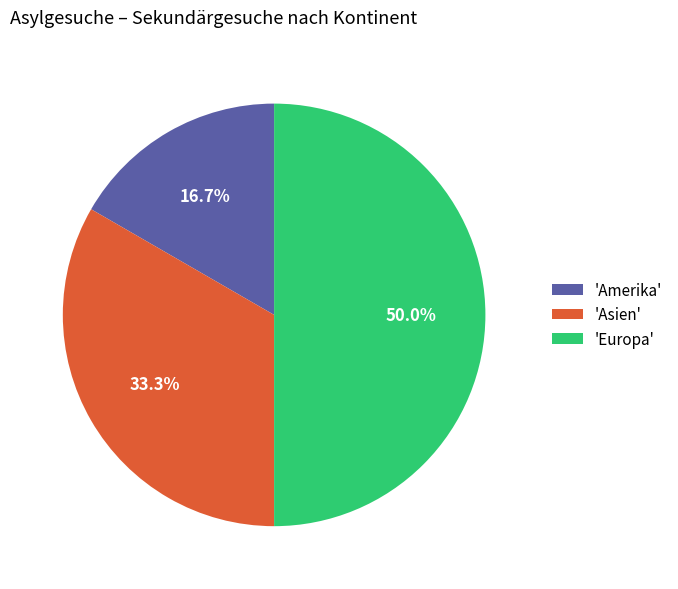

Which has a higher value, 'Amerika' or 'Europa'?

'Europa'